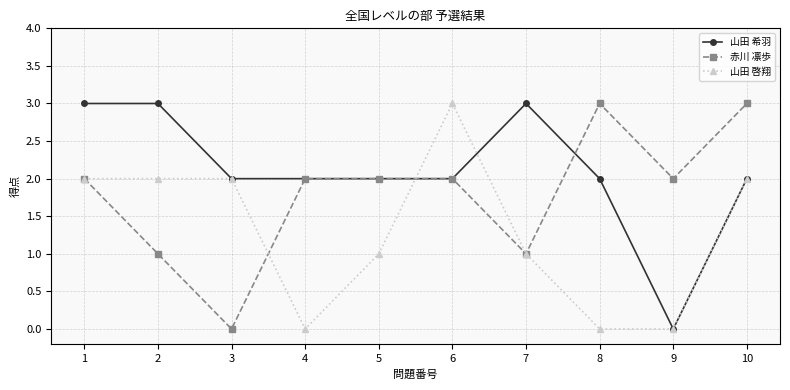

What is the maximum value shown in the chart?

3